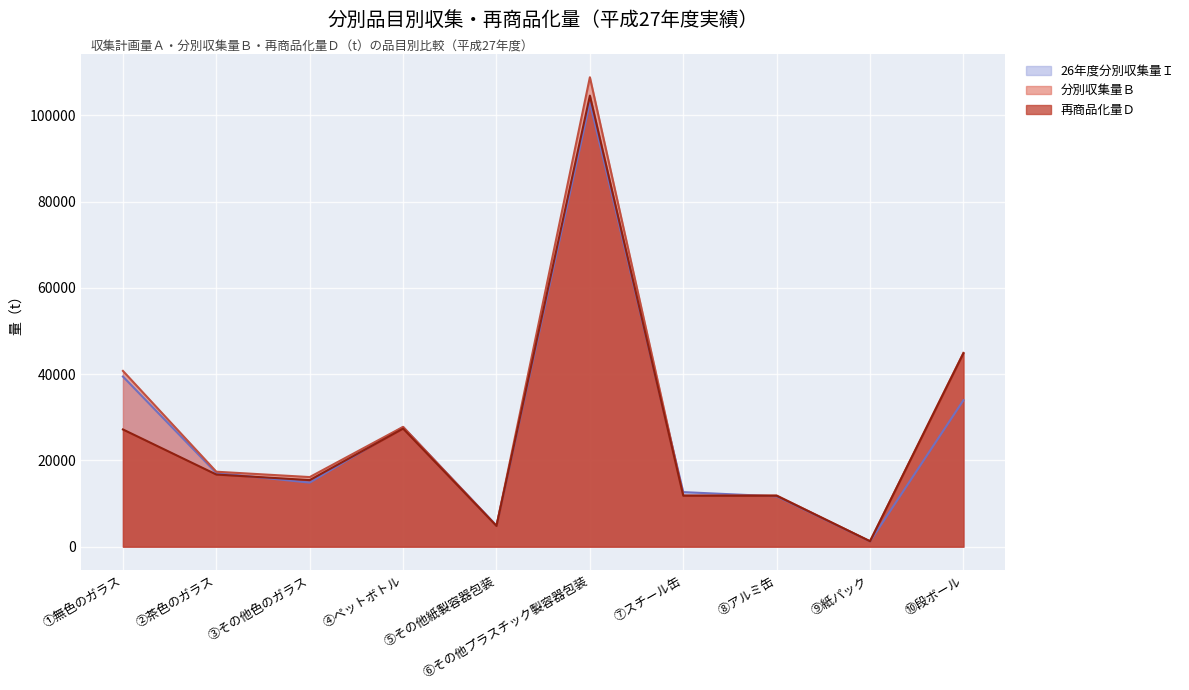

Rank the categories by 分別収集量Ｂ value from highest to lowest.

⑥その他プラスチック製容器包装, ⑩段ボール, ①無色のガラス, ④ペットボトル, ②茶色のガラス, ③その他色のガラス, ⑧アルミ缶, ⑦スチール缶, ⑤その他紙製容器包装, ⑨紙パック